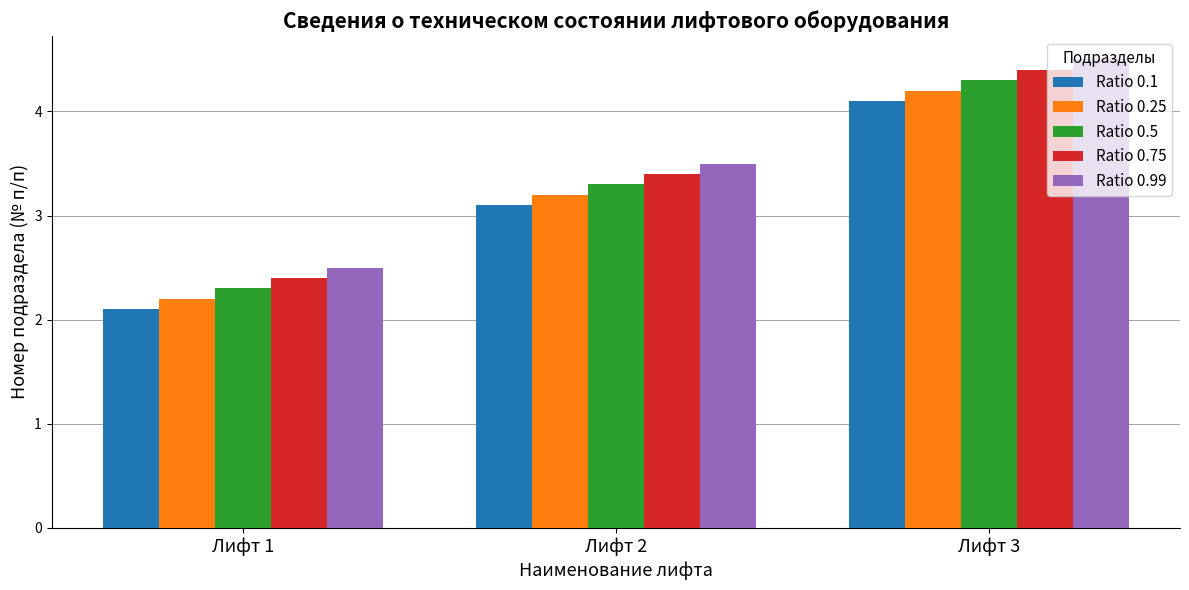

What is the difference between the highest and lowest values at Лифт 2?

0.4